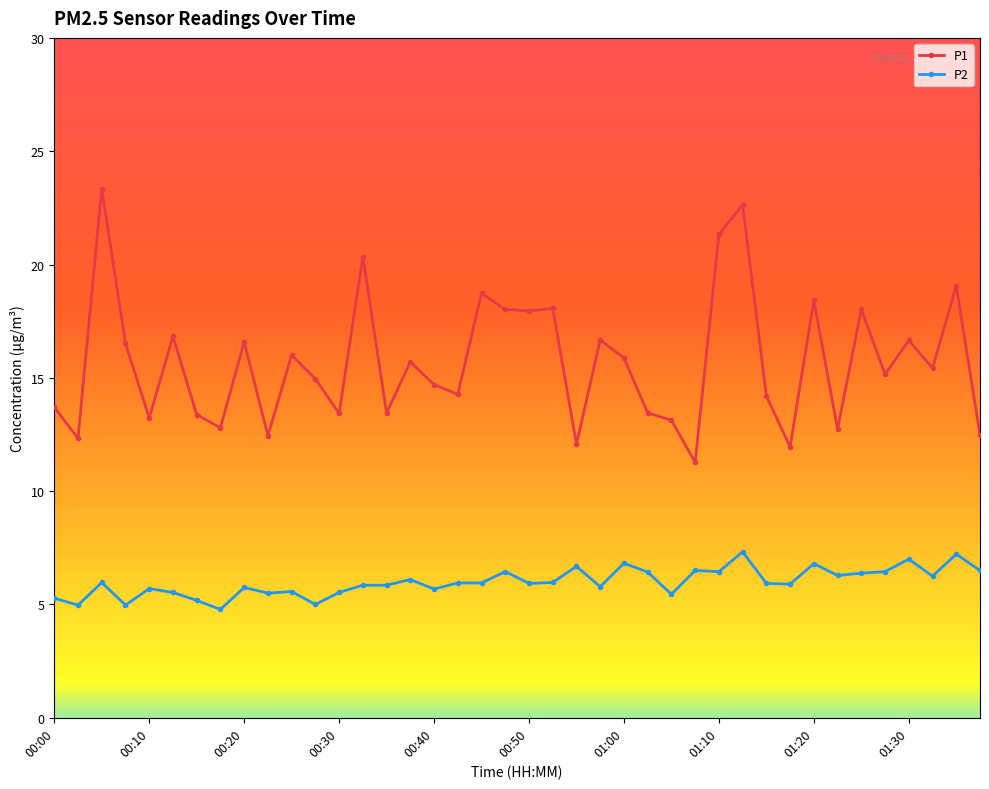

Rank the series by their maximum value, from highest to lowest.

P1, P2